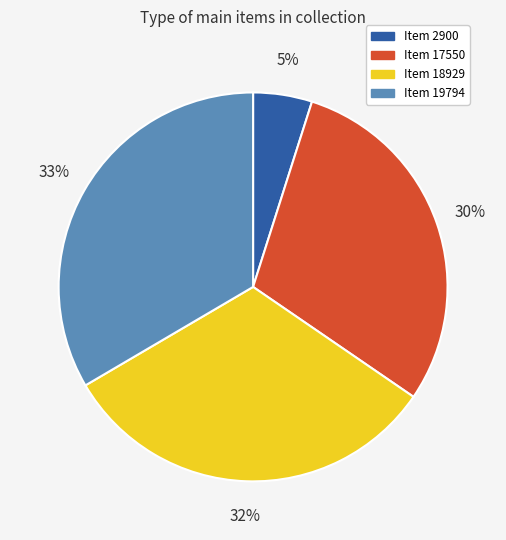

Rank the categories by value from lowest to highest.

Item 2900, Item 17550, Item 18929, Item 19794